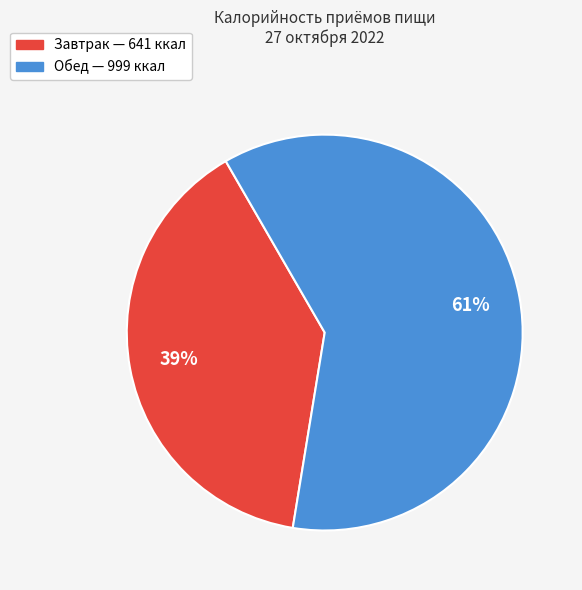

Combined, do Обед and Завтрак account for over 50%?

Yes